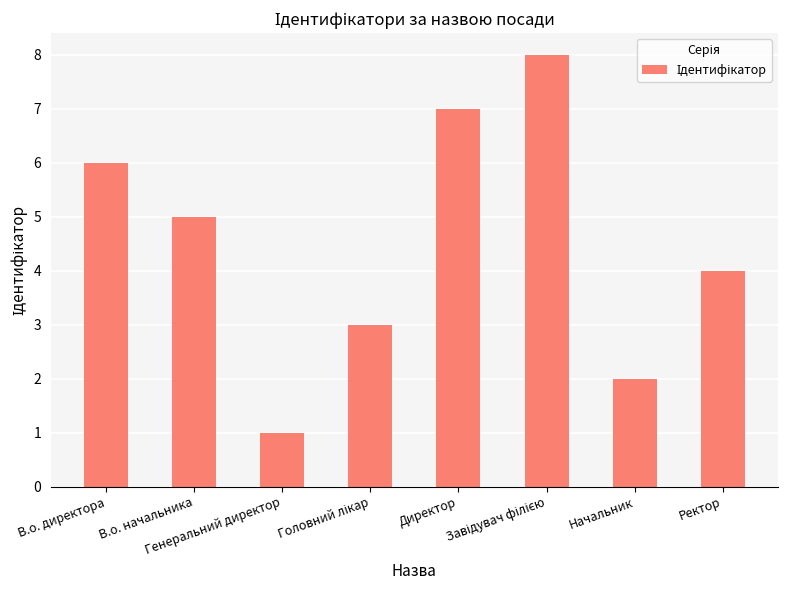

What is the sum of all values?

36